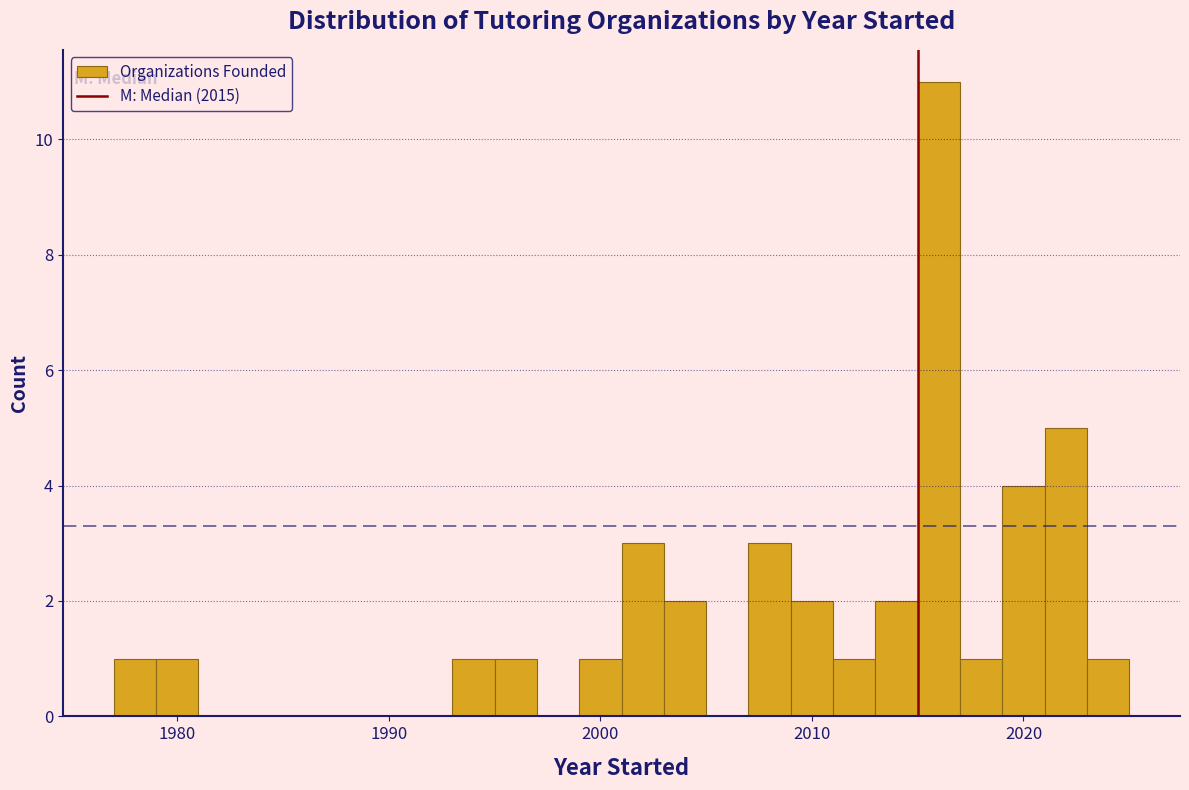

Read against the x-axis, roughly where is the centre of the tallest bar?

2016